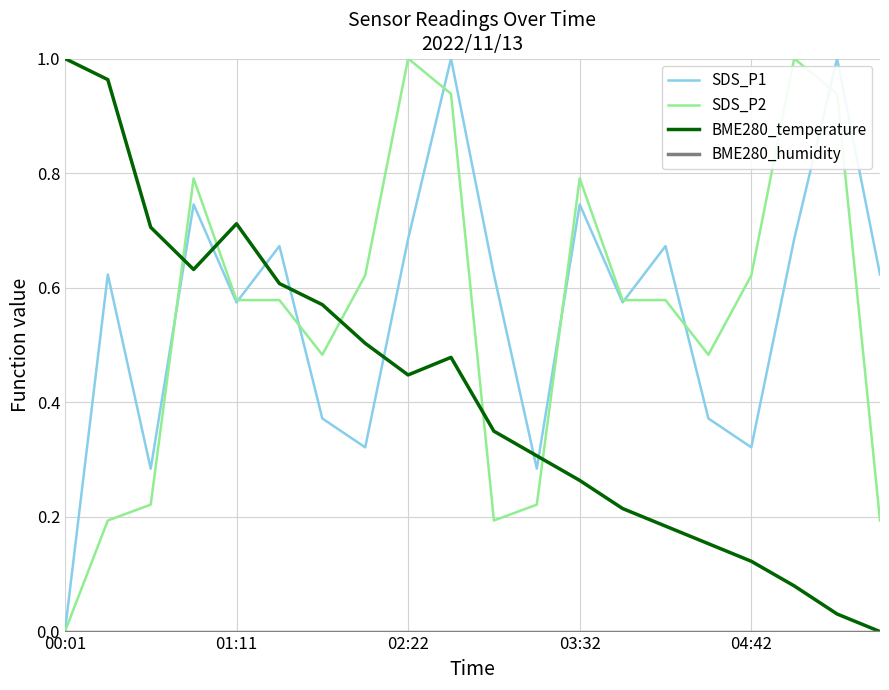

True or false: BME280_temperature and SDS_P1 intersect in this chart.

True